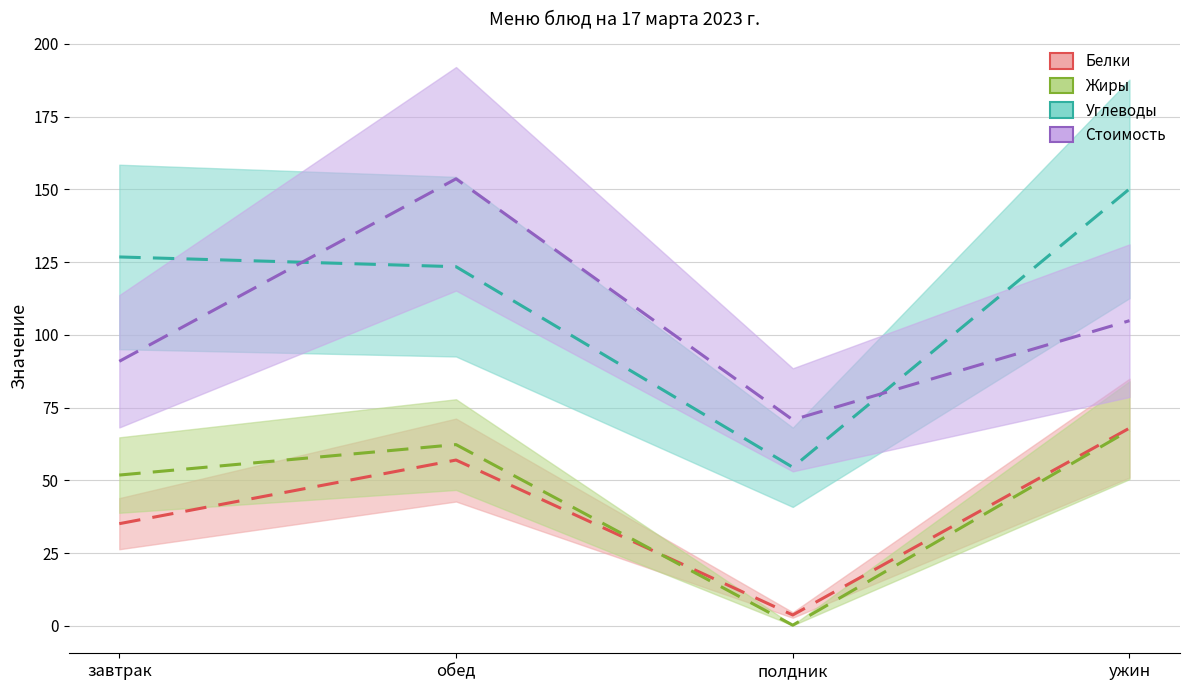

What is the average value of the Углеводы series?

113.7